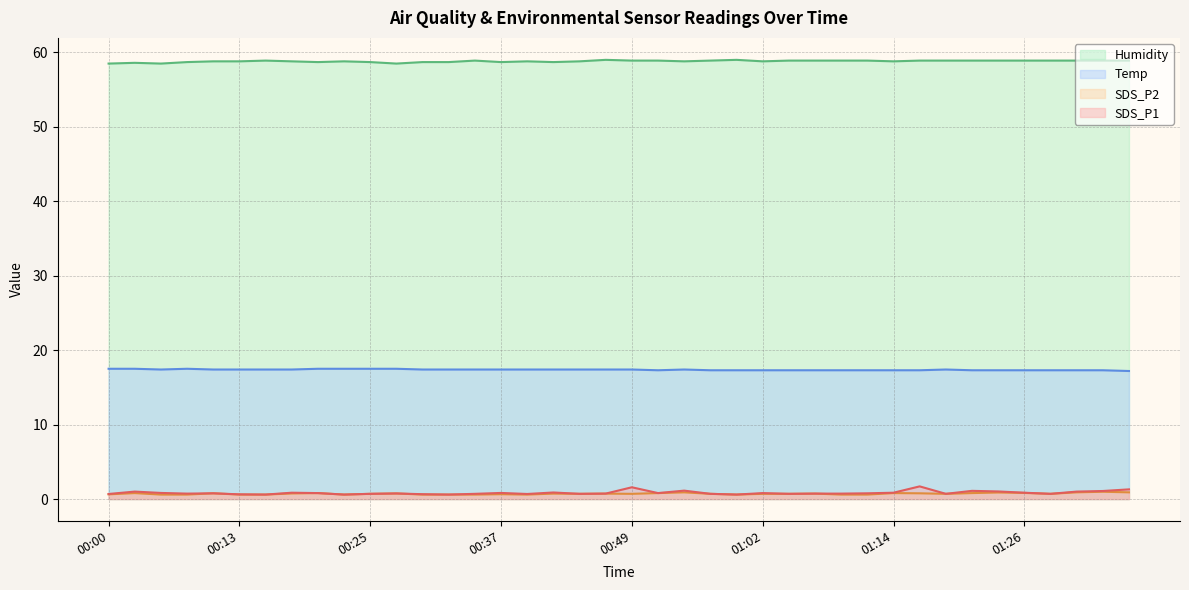

What is the sum of all Temp values?

694.9